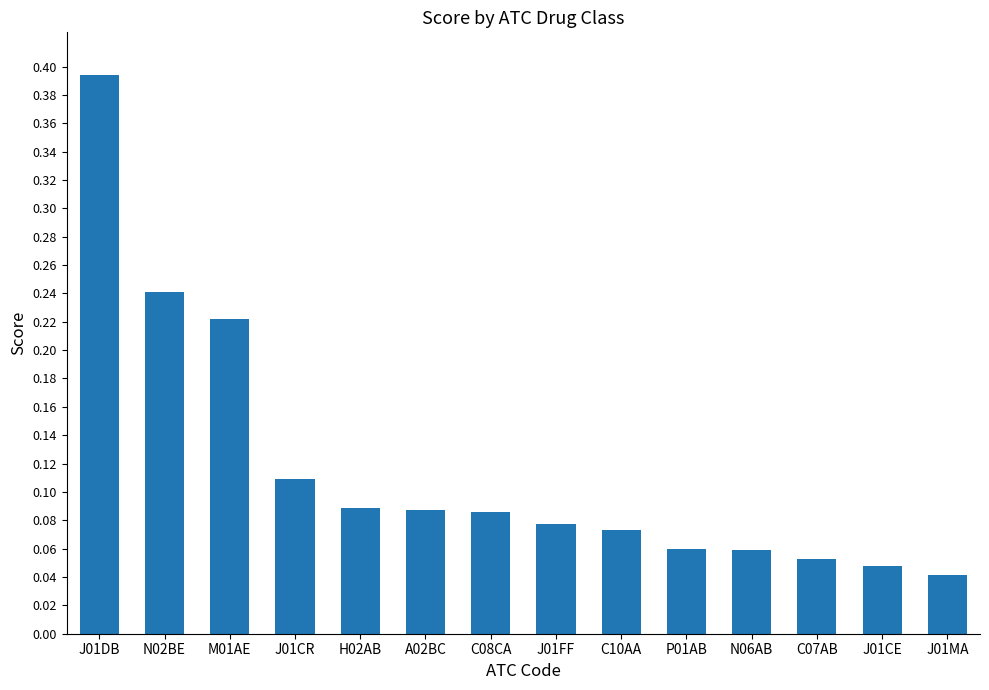

Is it true that the value at J01DB is 0.6?

False